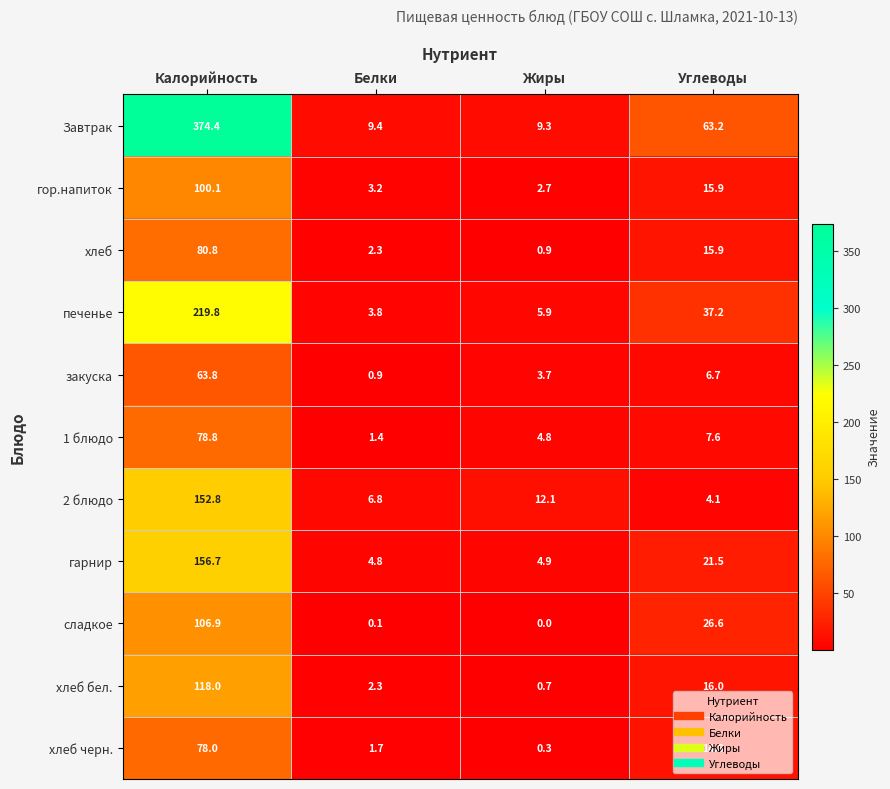

The value of гор.напиток at Калорийность is 63.5. True or false?

False